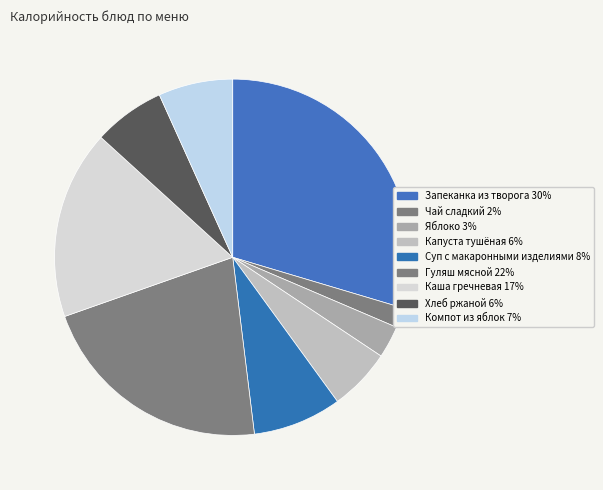

How many slices are in this pie chart?

9